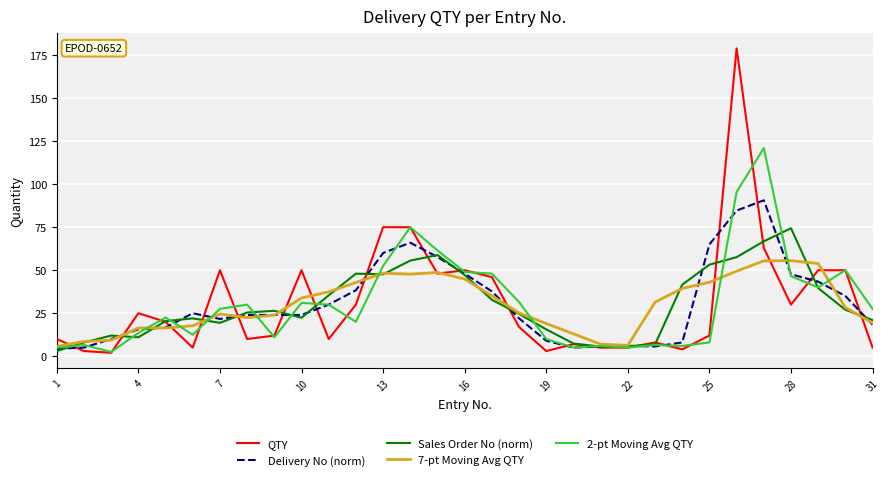

Which series has the largest range (max minus min)?

QTY